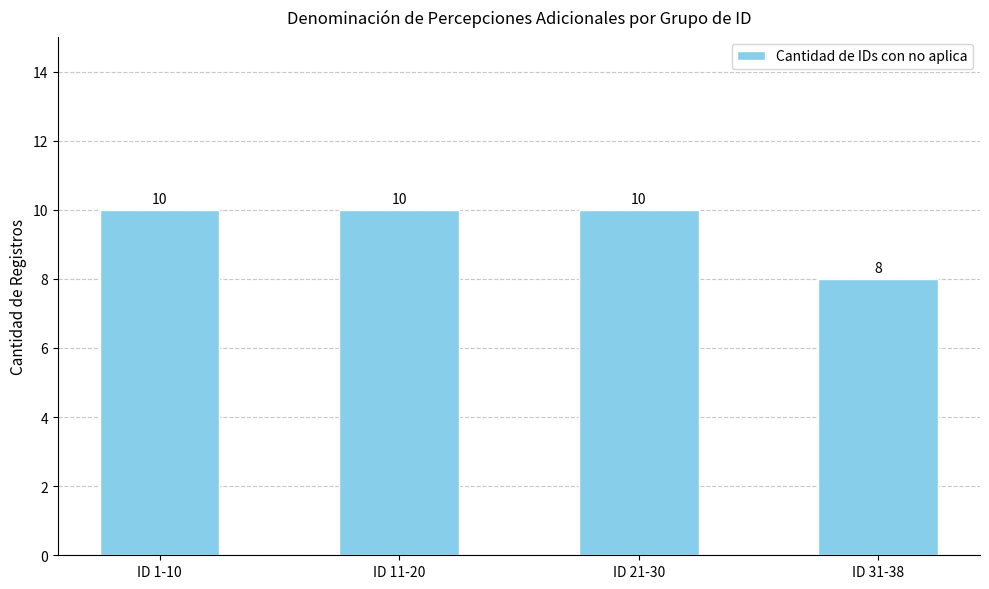

What is the approximate value at ID 11-20?

10